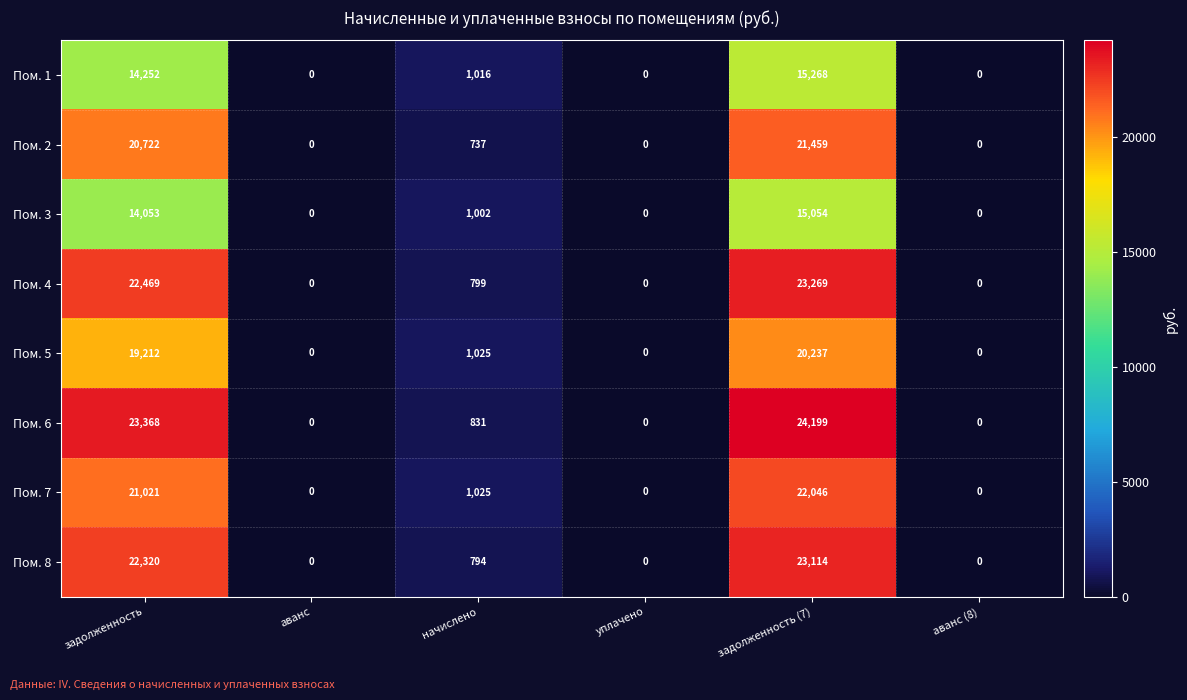

What is the difference between the maximum and second lowest values in the Пом. 6 series?

24199